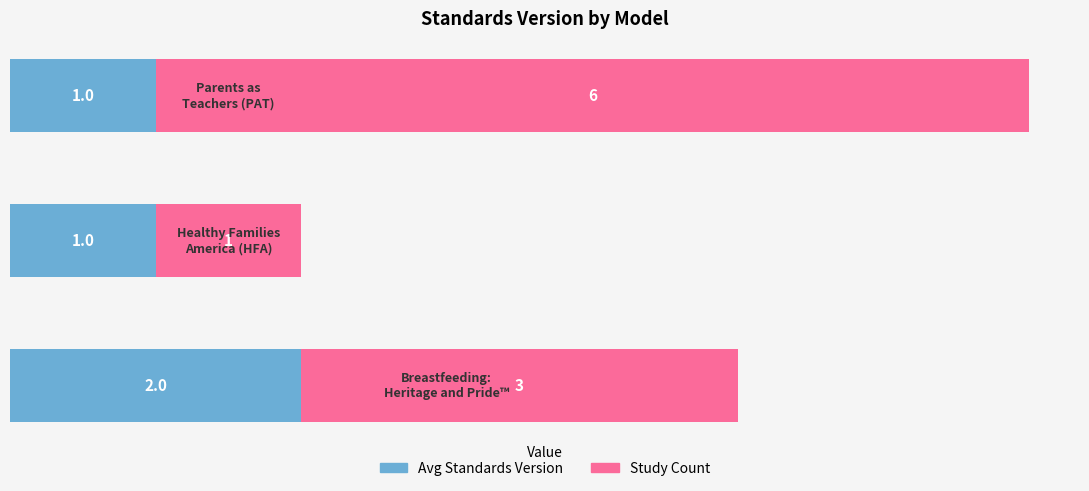

How many Avg Standards Version values are between 1 and 2?

3